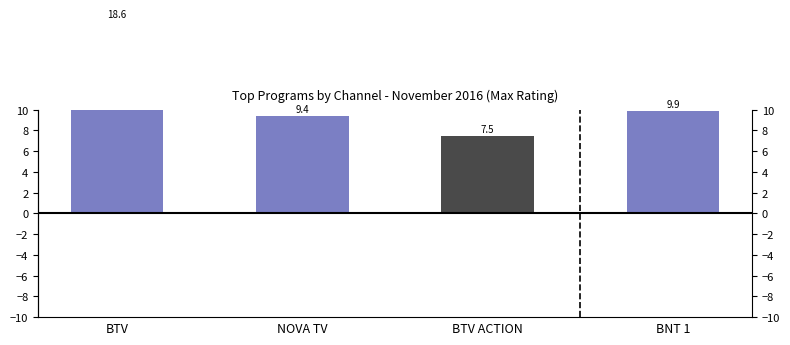

What is the sum of all values?

45.4